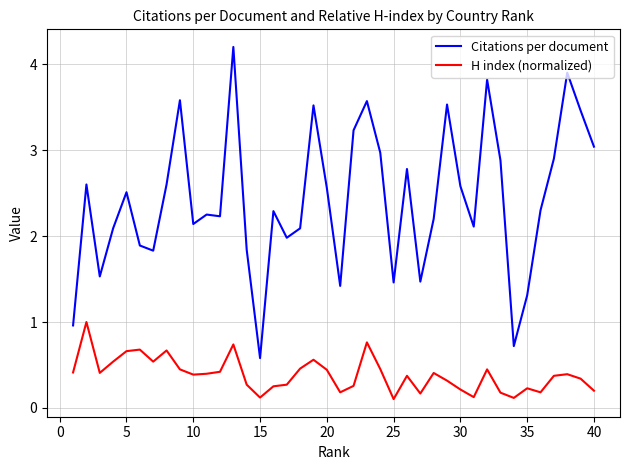

True or false: Citations per document and H index (normalized) intersect in this chart.

False